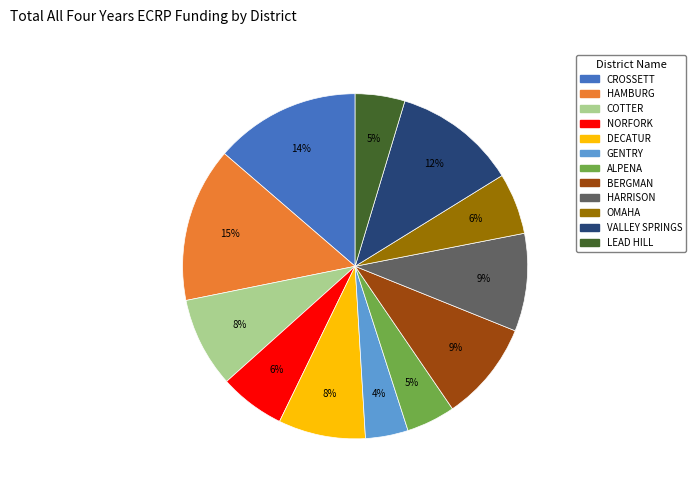

To the nearest percent, what is the average slice percentage?

8%